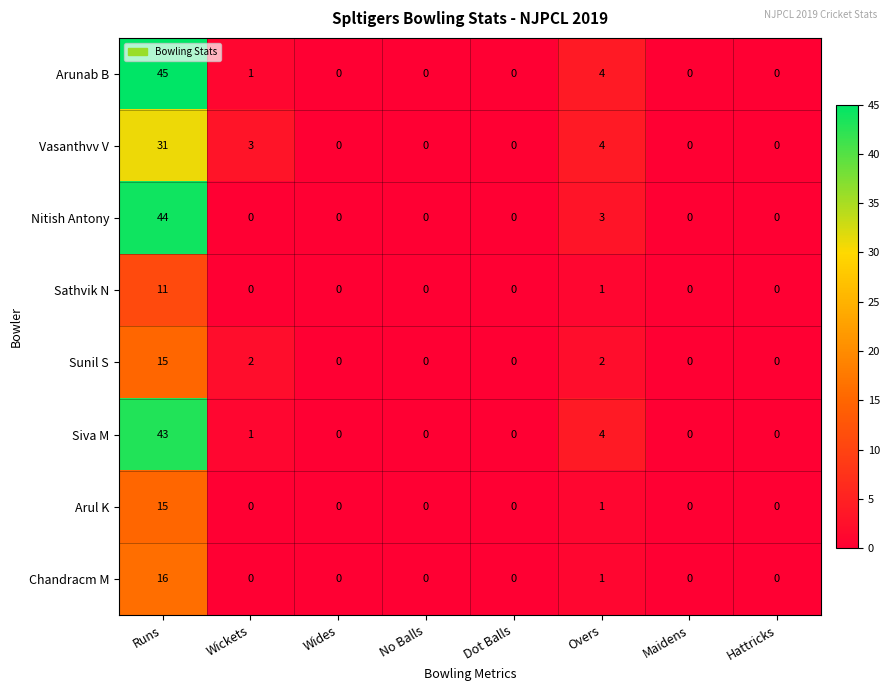

What is the maximum value for Sunil S?

15